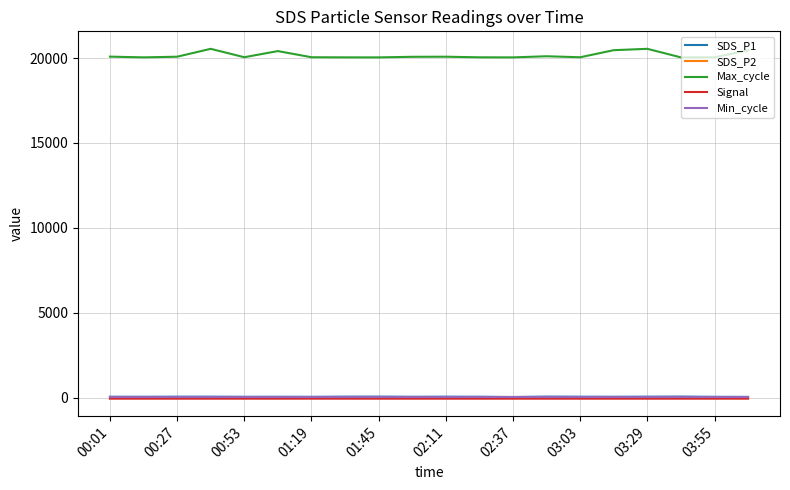

True or false: SDS_P2 and Max_cycle cross at least once.

False